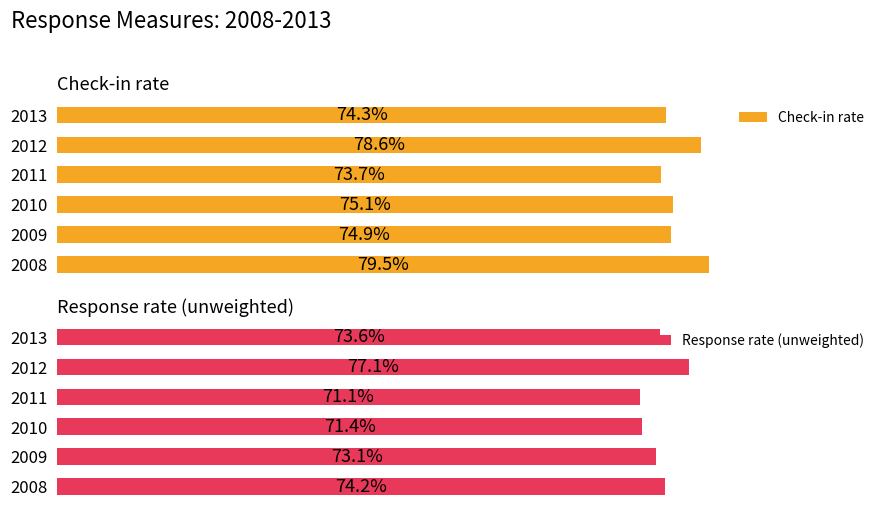

What is the difference between the Check-in rate values at 2011 and 2008?

5.8